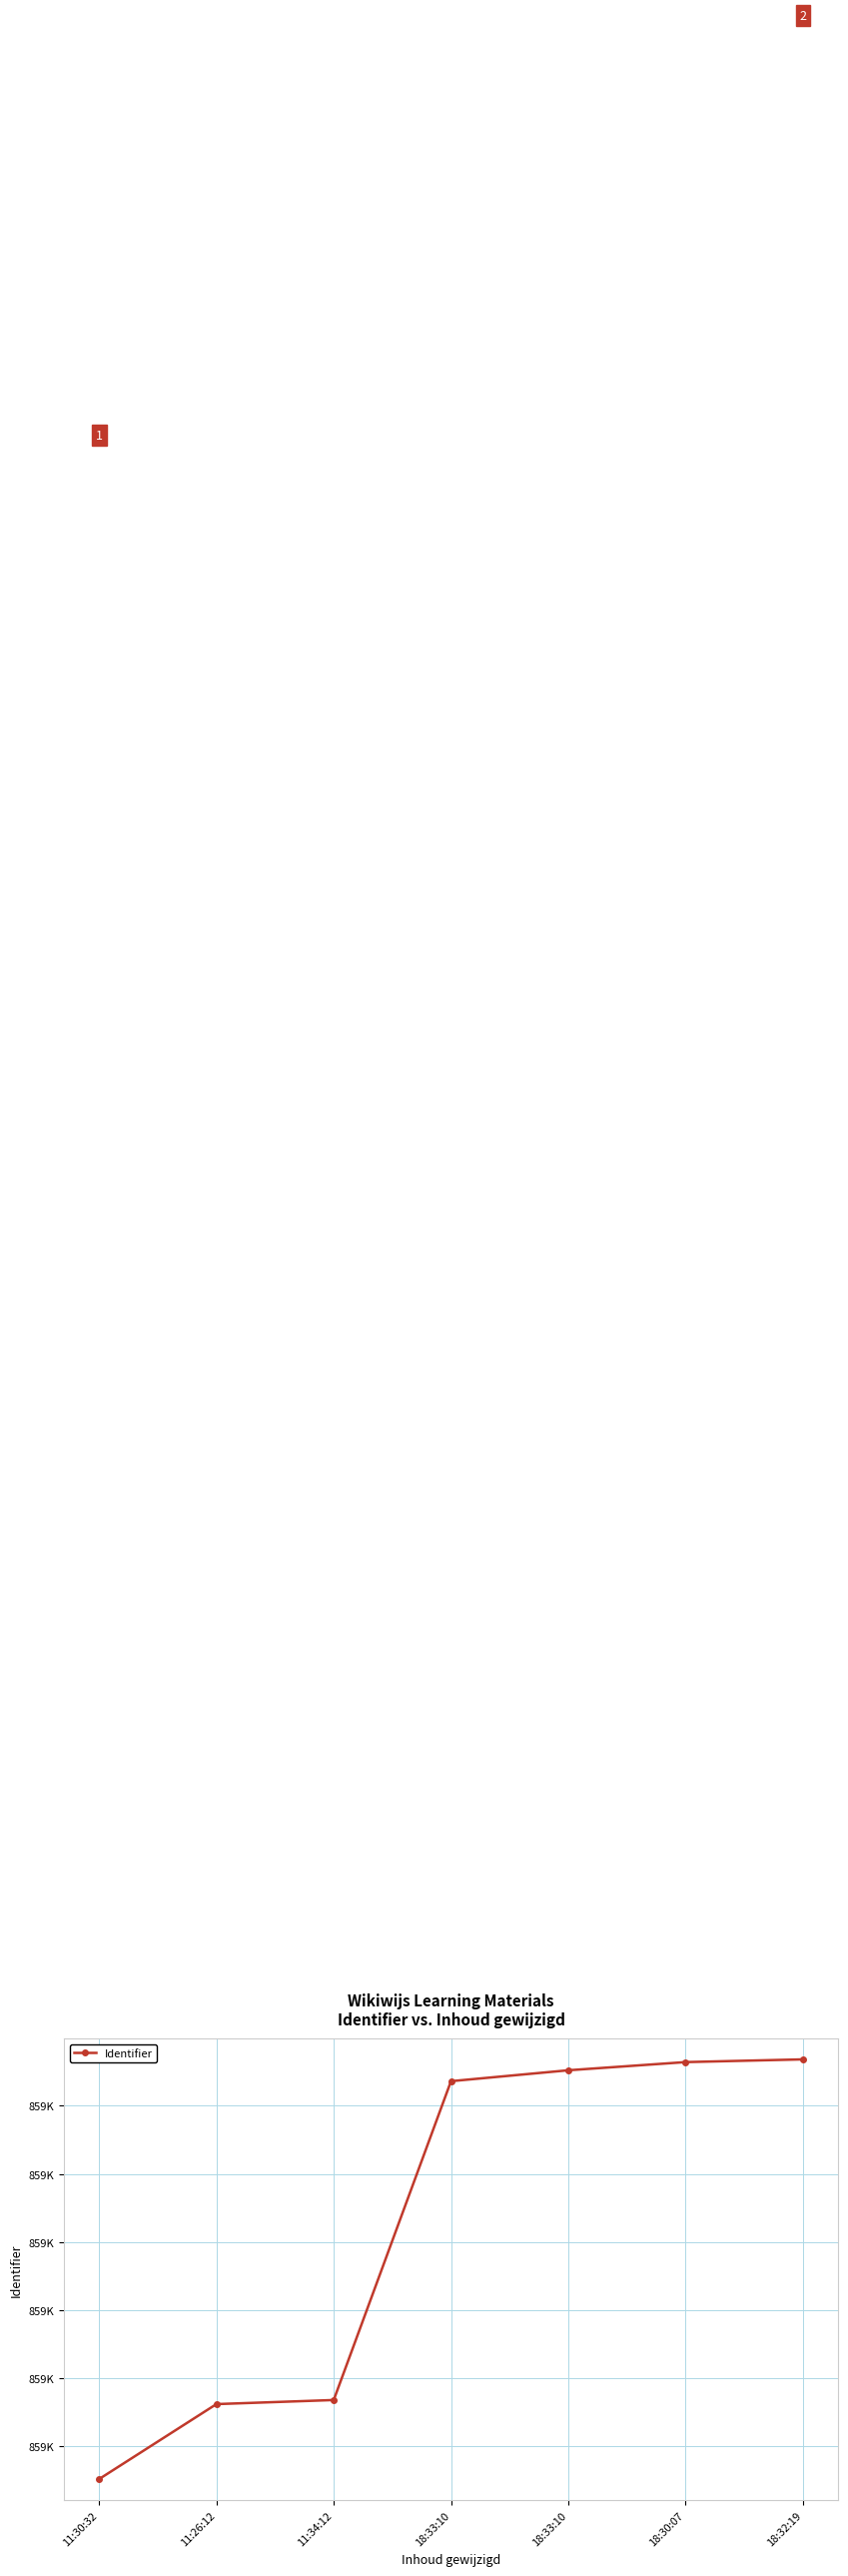

Is this an area chart (filled region under the line)?

No